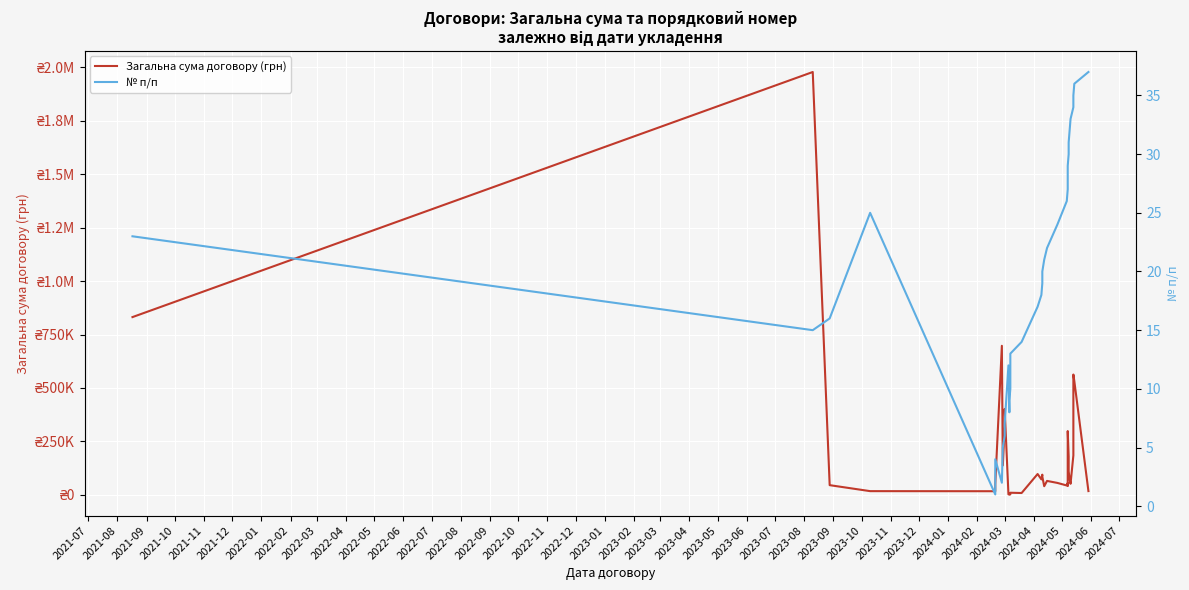

True or false: № п/п has more than 0 interior local peaks.

True